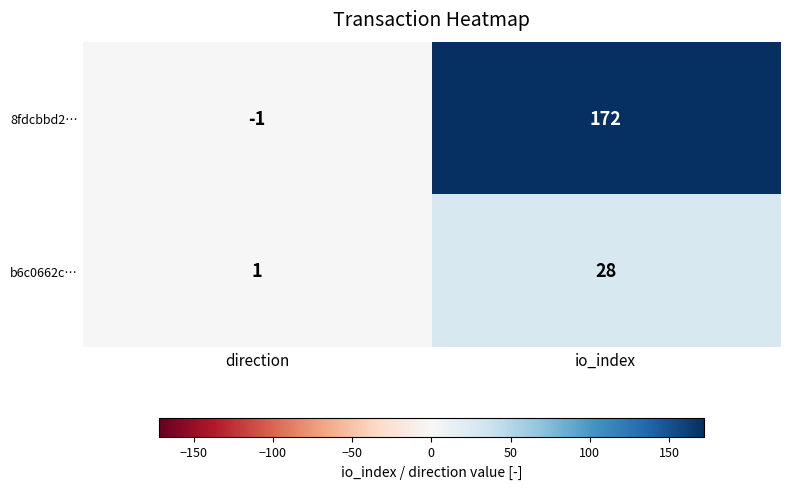

Rank the series by their average value, from highest to lowest.

8fdcbbd2…, b6c0662c…